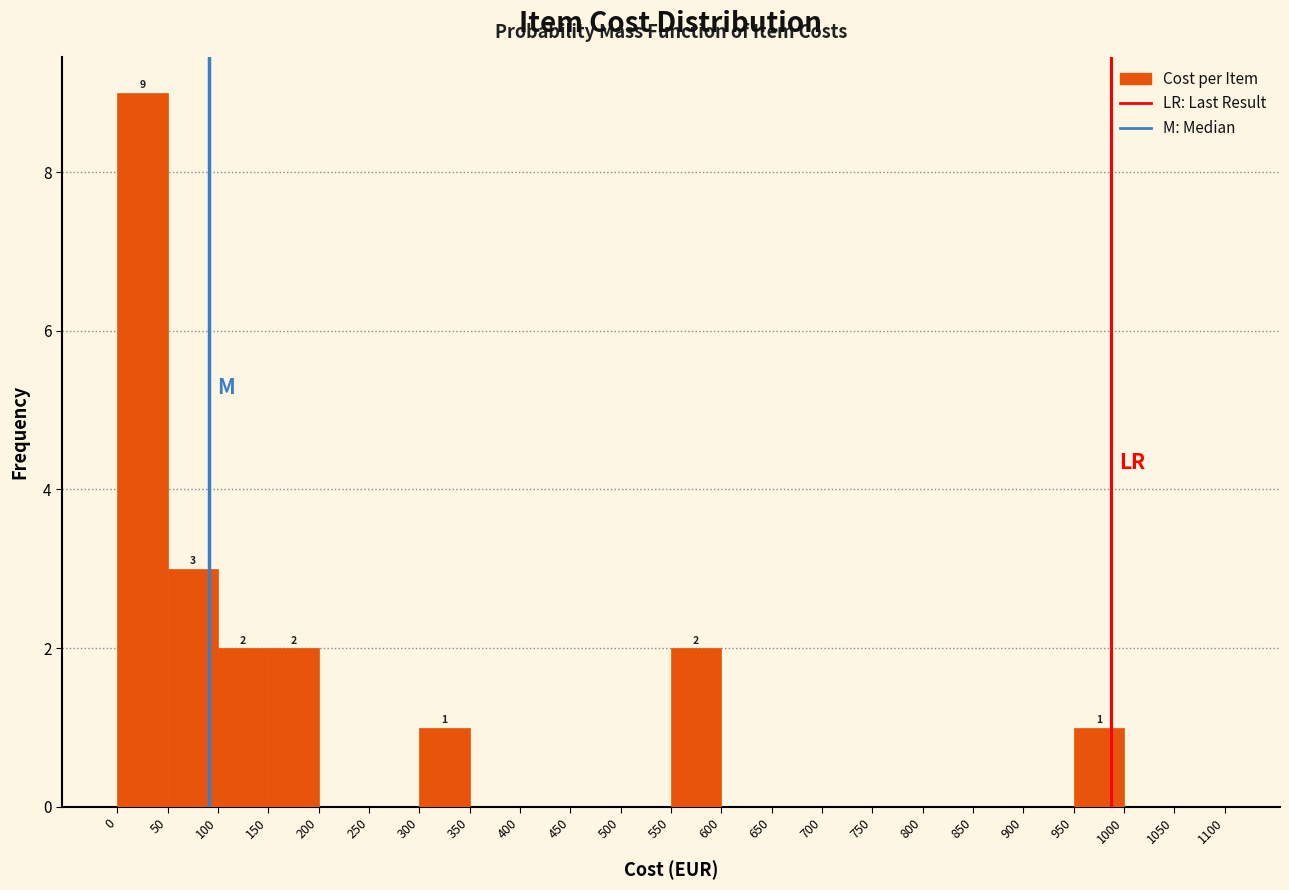

Over which range of the x-axis is the bar tallest?

0 to 50